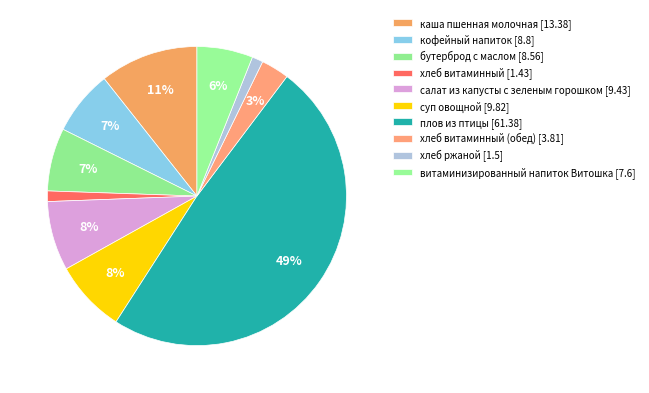

Count the number of slices in the pie.

10